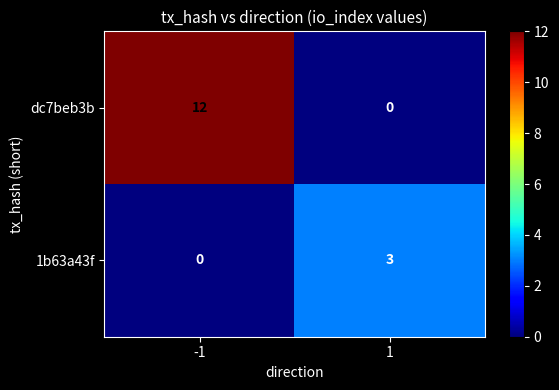

Rank the series by their maximum value, from highest to lowest.

dc7beb3b, 1b63a43f